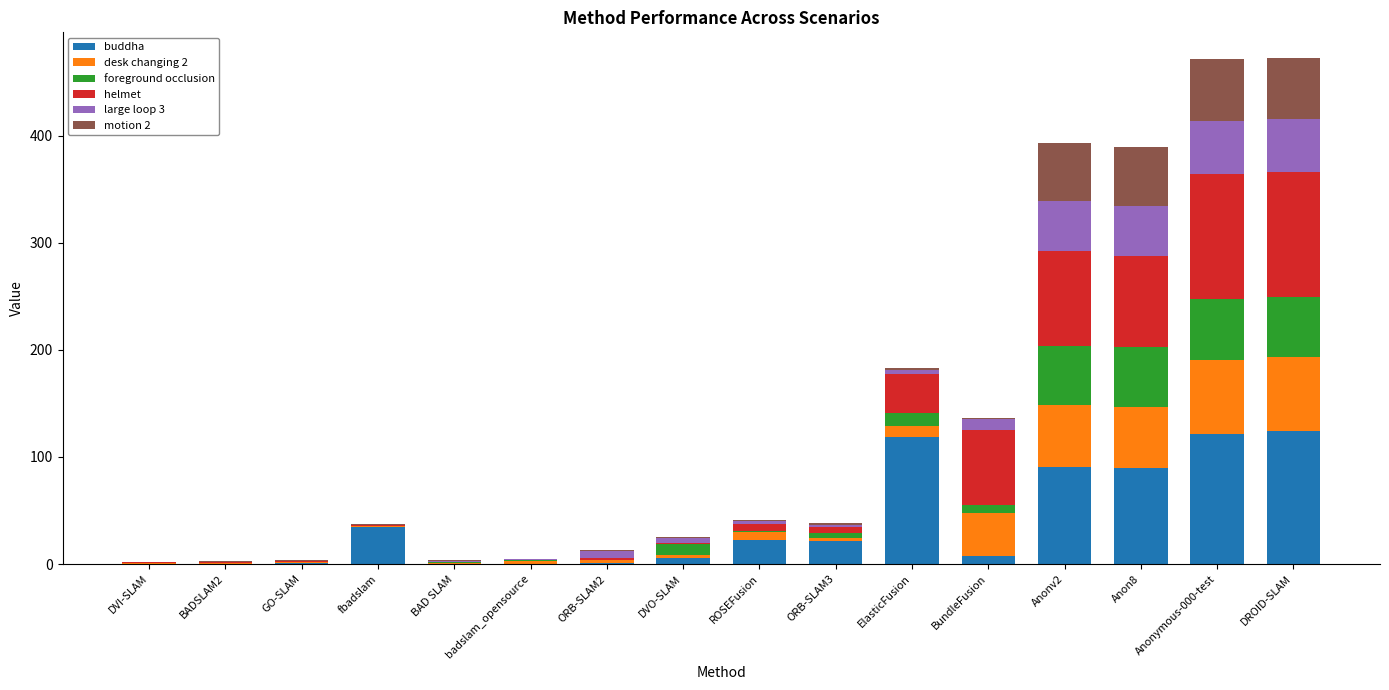

What are all the series names shown in the legend?

buddha, desk changing 2, foreground occlusion, helmet, large loop 3, motion 2